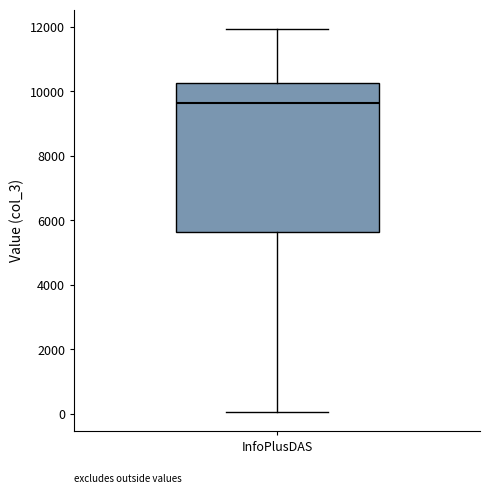

Where does the upper whisker of the box for InfoPlusDAS end on the y-axis? The values are not printed on the chart, so give them approximately, as read against the axis.

12000